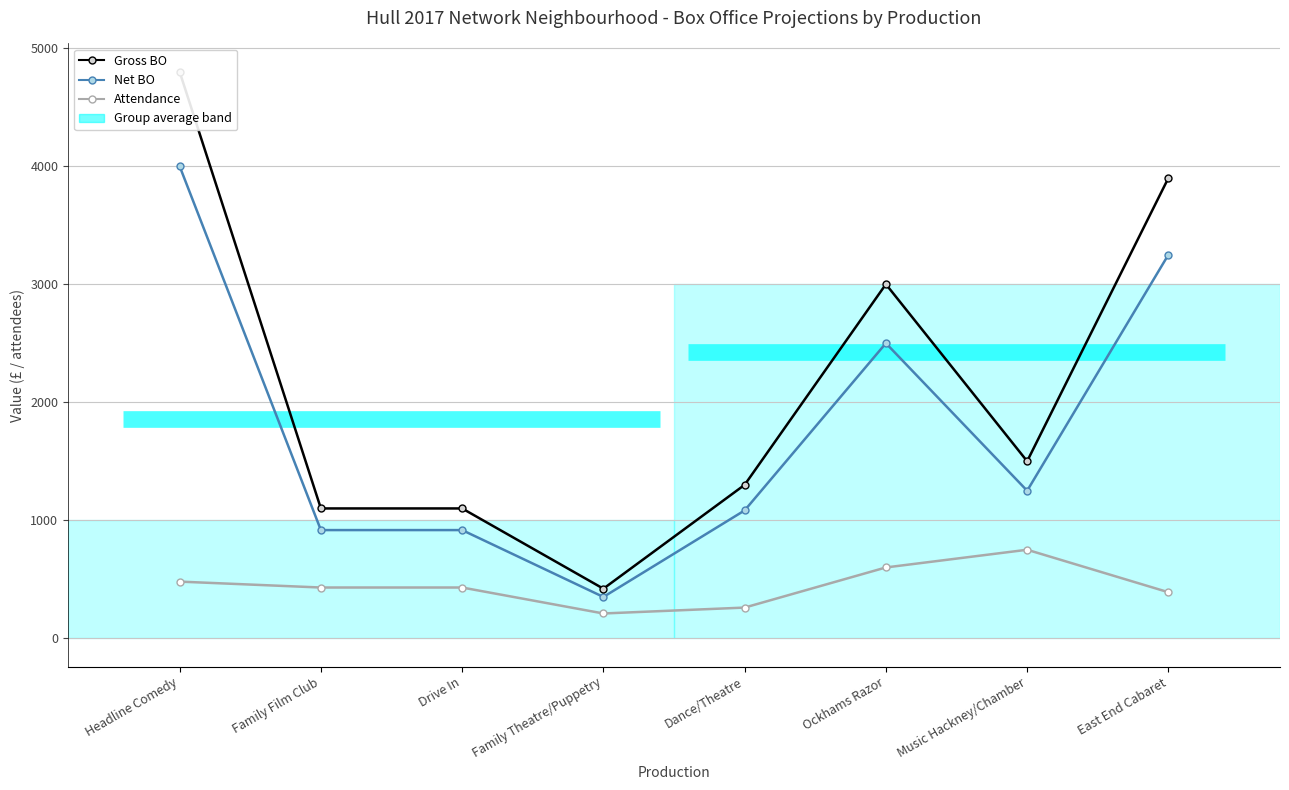

What is the label of the 2nd point from the left?

Family Film Club